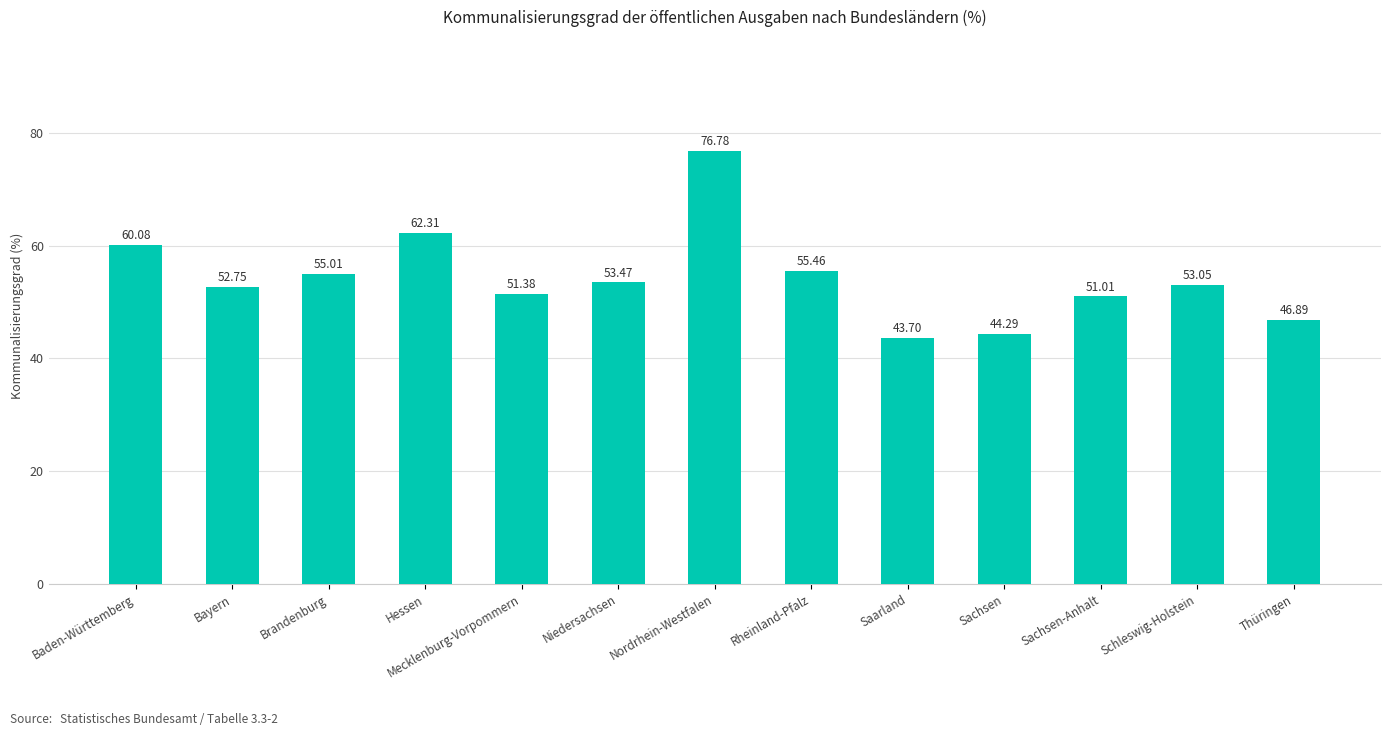

List the labels in order of value, largest first.

Nordrhein-Westfalen, Hessen, Baden-Württemberg, Rheinland-Pfalz, Brandenburg, Niedersachsen, Schleswig-Holstein, Bayern, Mecklenburg-Vorpommern, Sachsen-Anhalt, Thüringen, Sachsen, Saarland